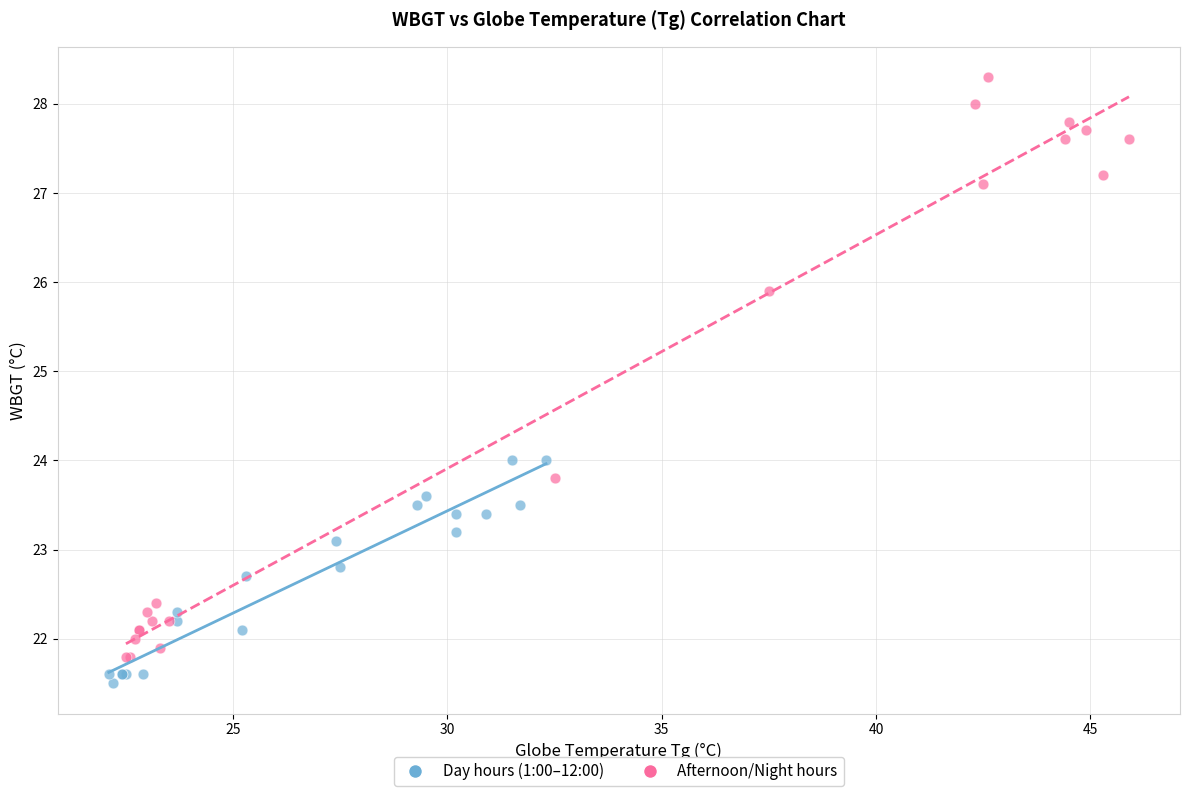

Which series contains the lowest Y value?

Day hours (1:00–12:00)